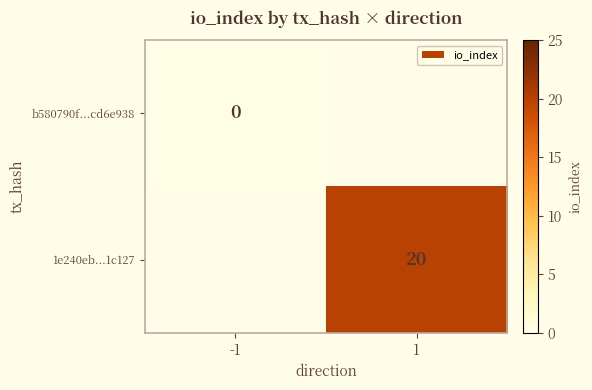

The value of 1e240eb...1c127 at 1 is 10. True or false?

False